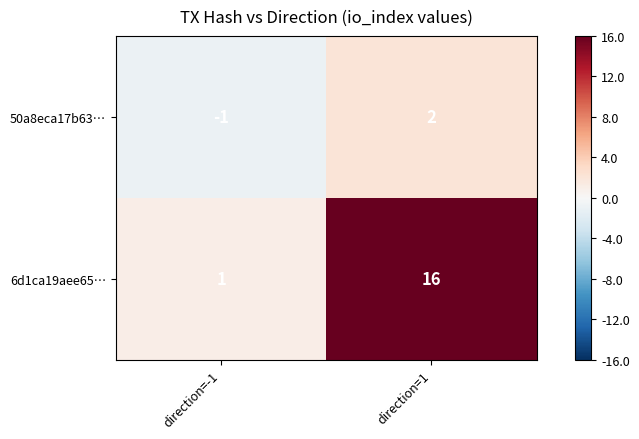

Rank the series at direction=-1 from lowest to highest value.

50a8eca17b63…, 6d1ca19aee65…